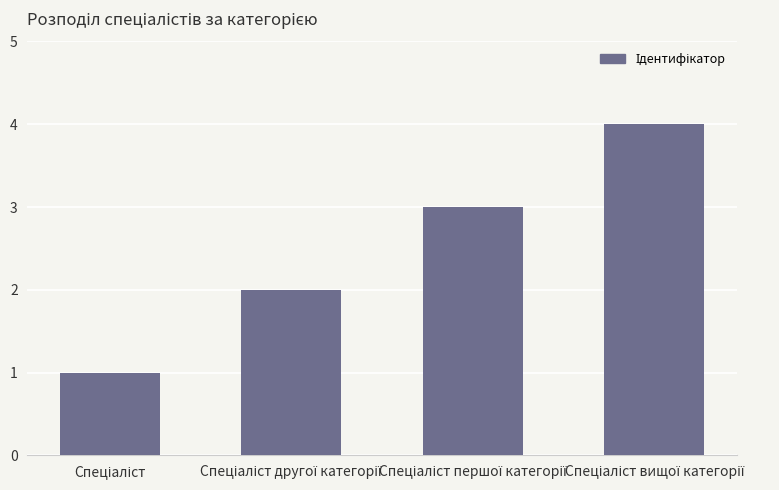

What is the maximum value shown in the chart?

4